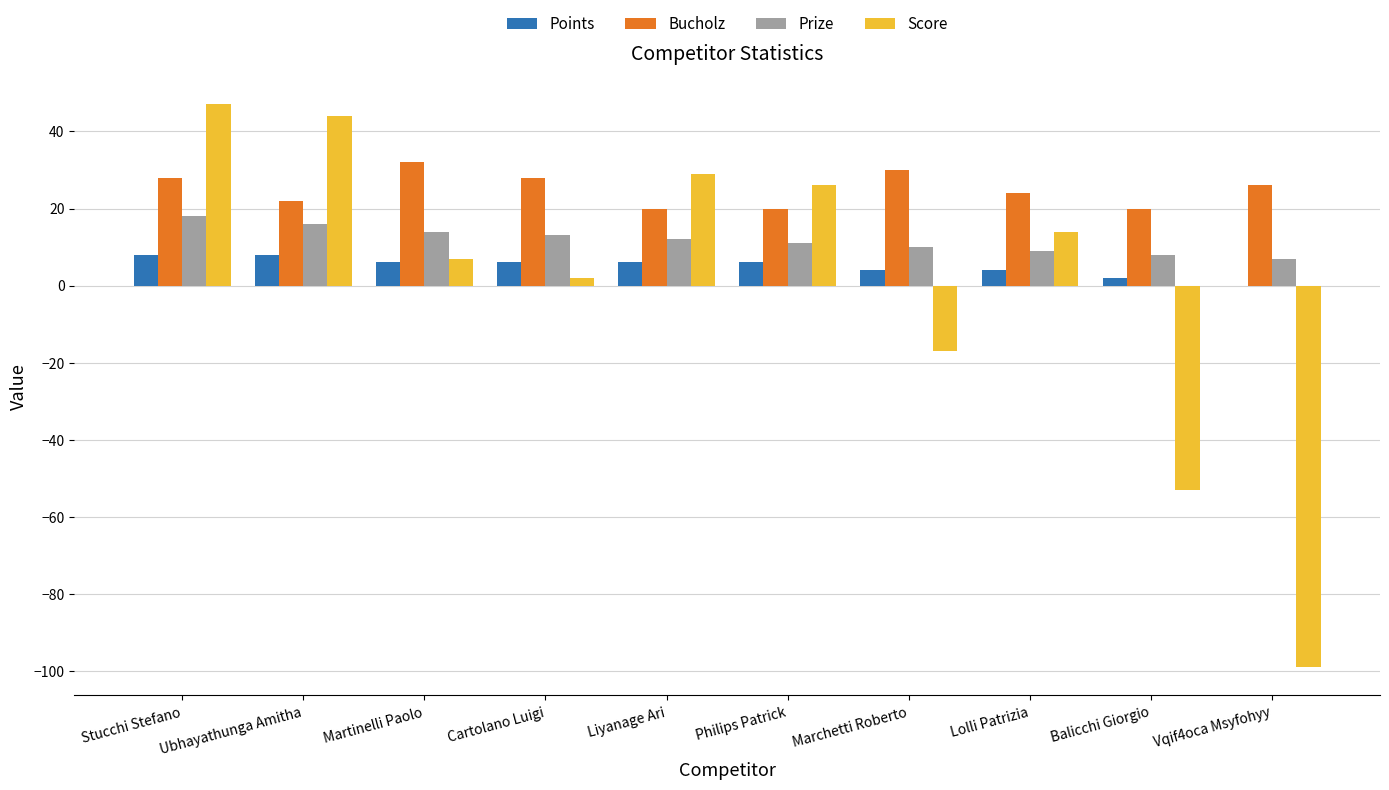

What is the maximum value shown in the chart?

47